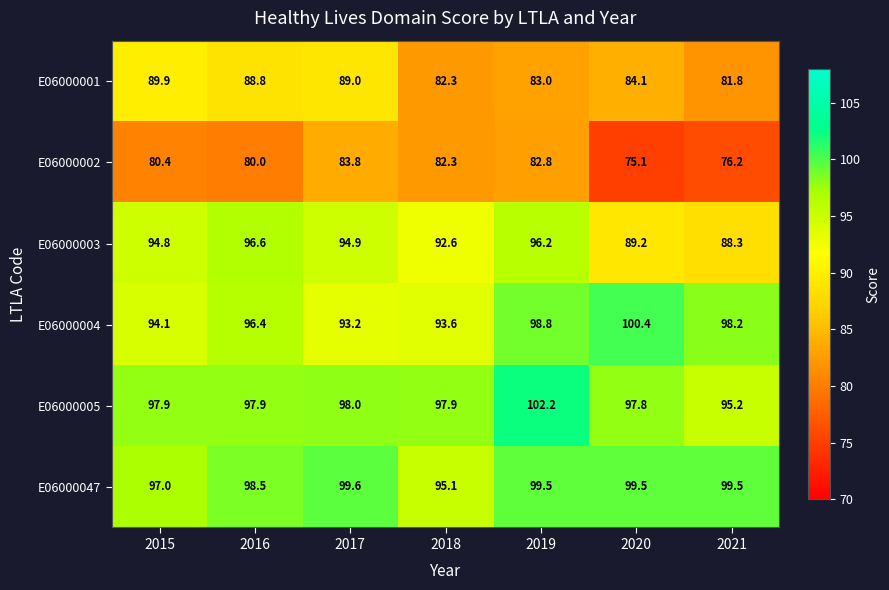

Between 2015 and 2017, which series saw the biggest shift?

E06000002